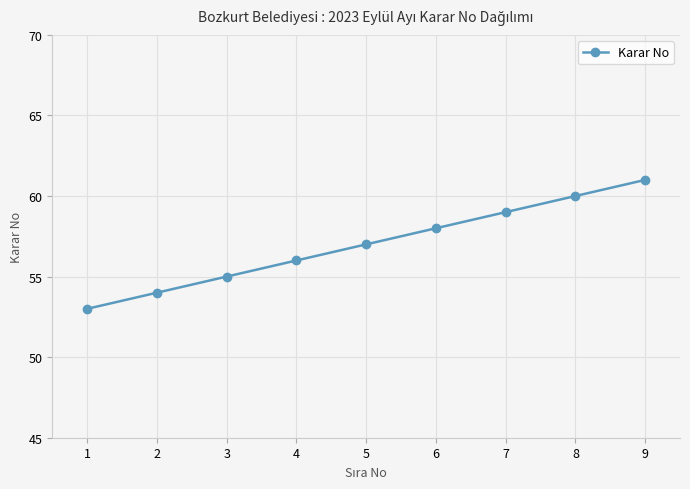

What value does the data have at 3?

55